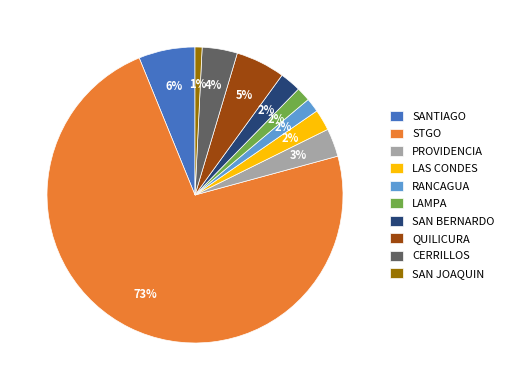

What is the largest slice in the pie chart?

STGO